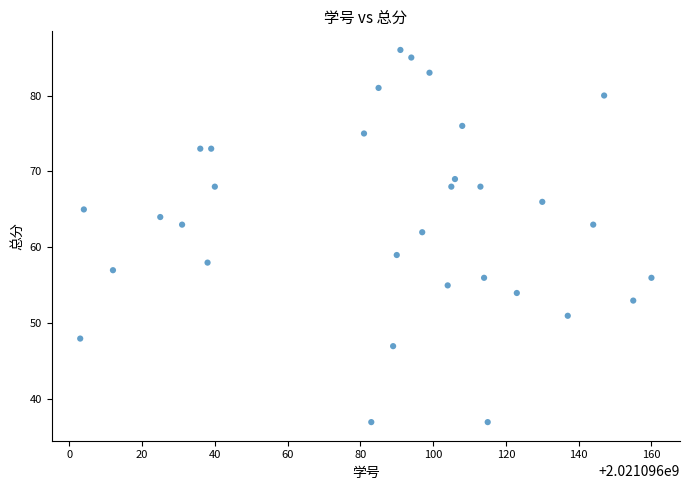

What is the range of X values (max minus min)?

157